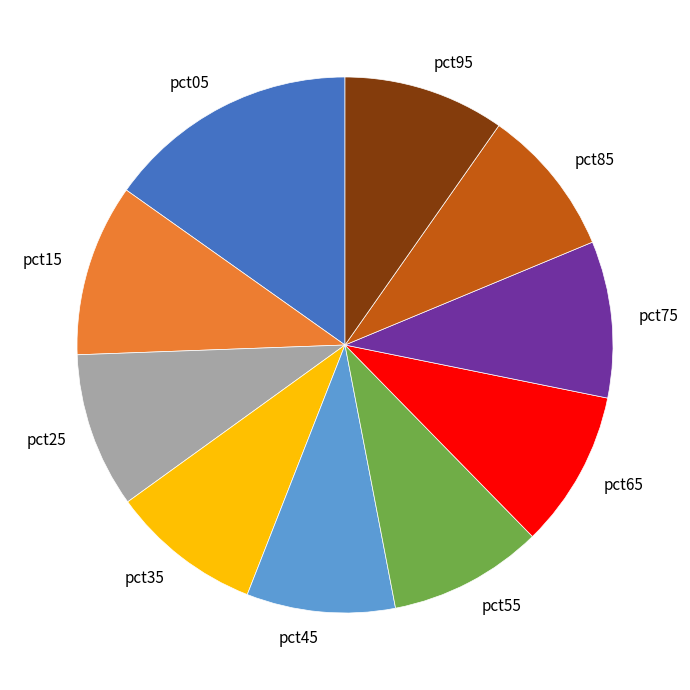

Is the sum of pct25 and pct65 greater than half?

No